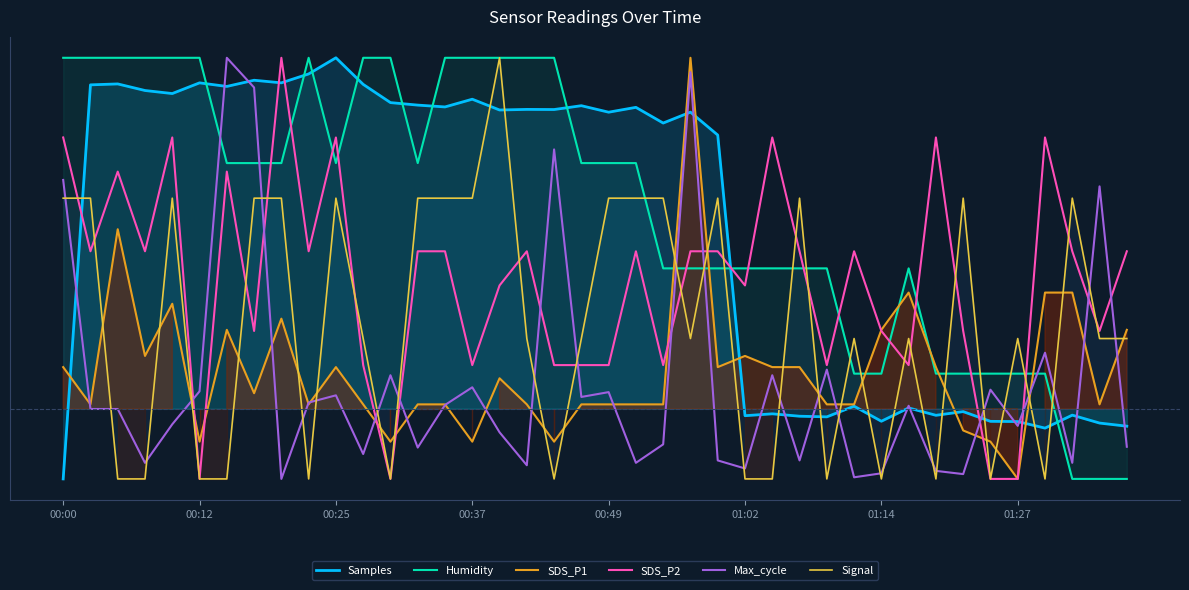

At which category does Samples reach its first local peak?

00:25